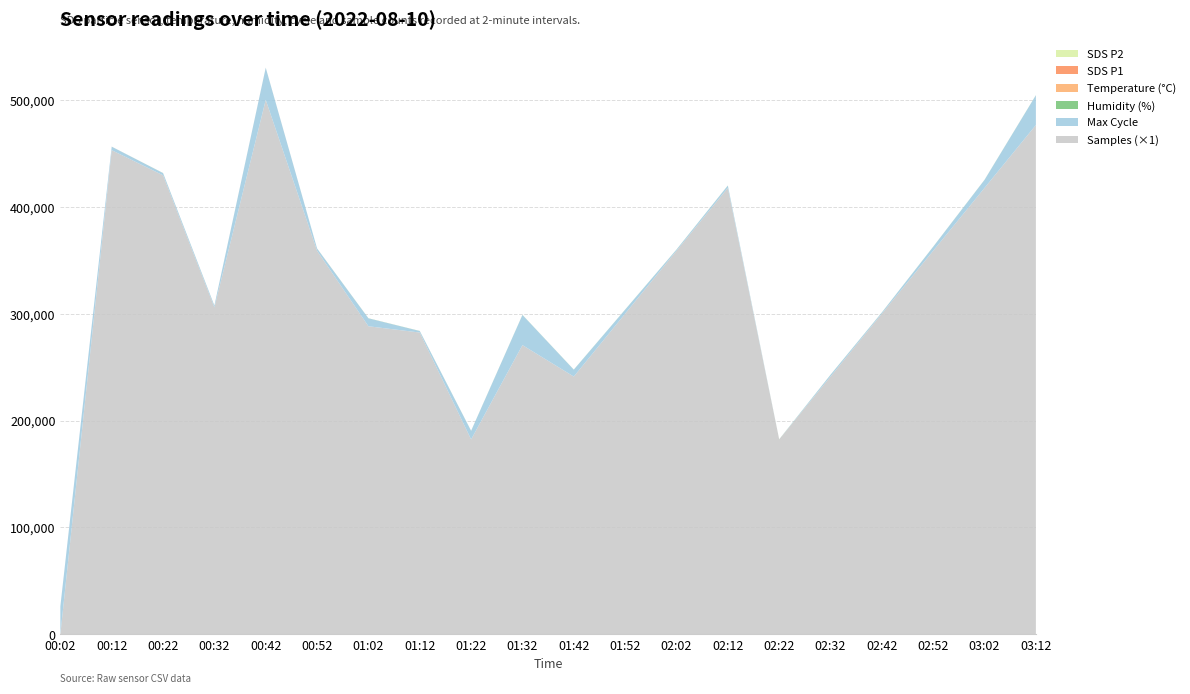

At which label does Samples (×1) reach its peak?

00:42